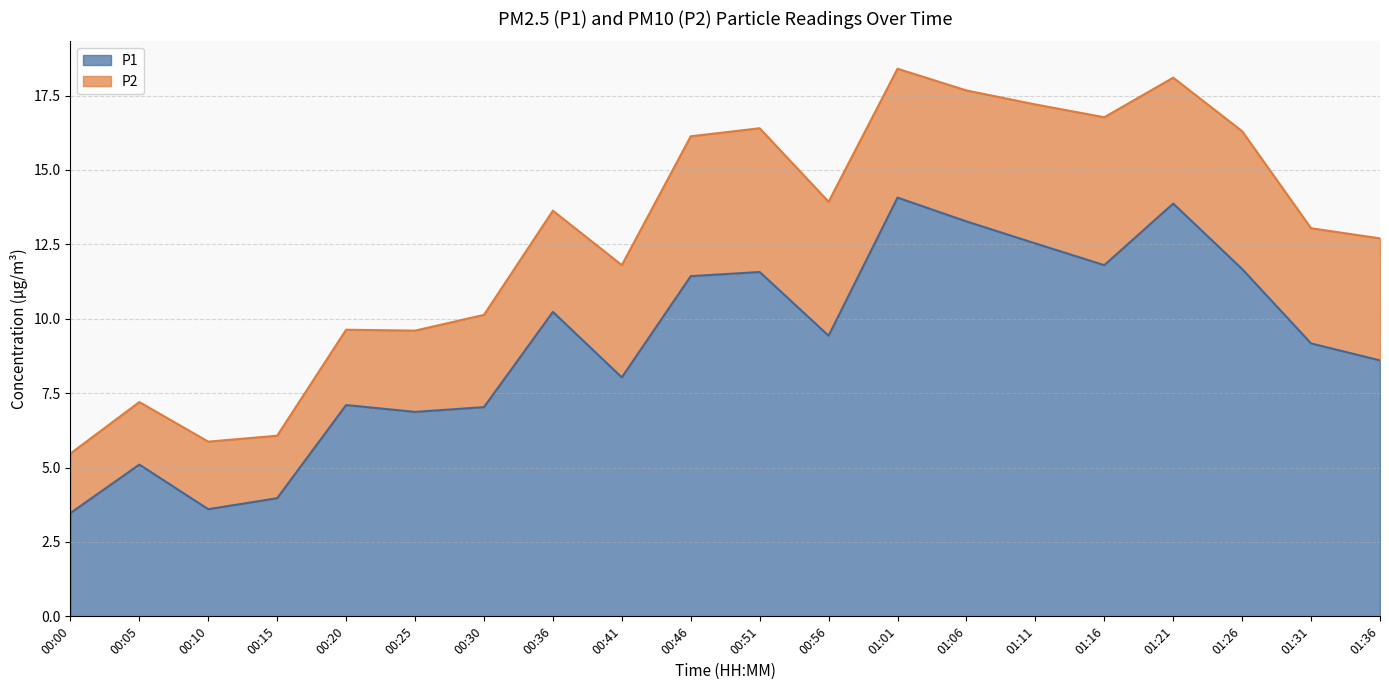

True or false: there are more than 0 points higher than both neighbors.

True